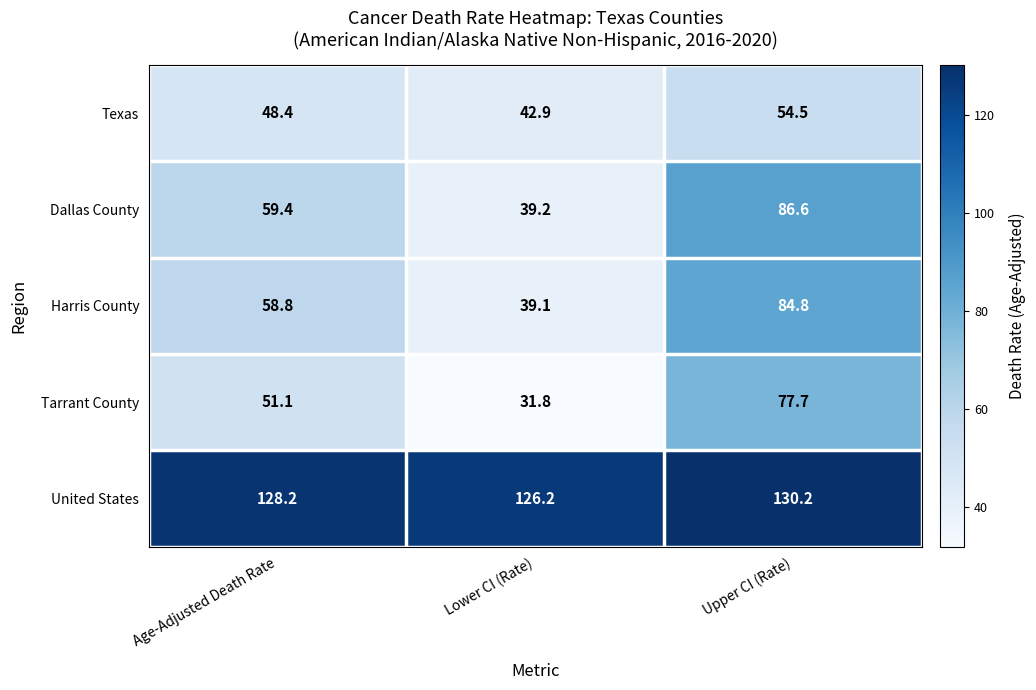

What is the difference between the highest and lowest values at Age-Adjusted Death Rate?

79.8